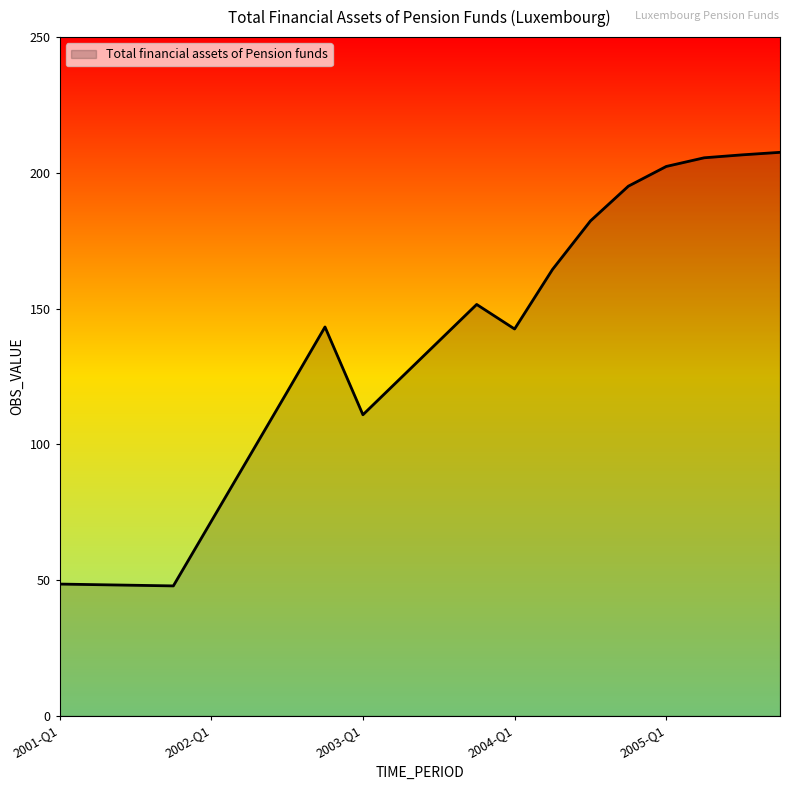

What is the smallest value displayed?

47.9